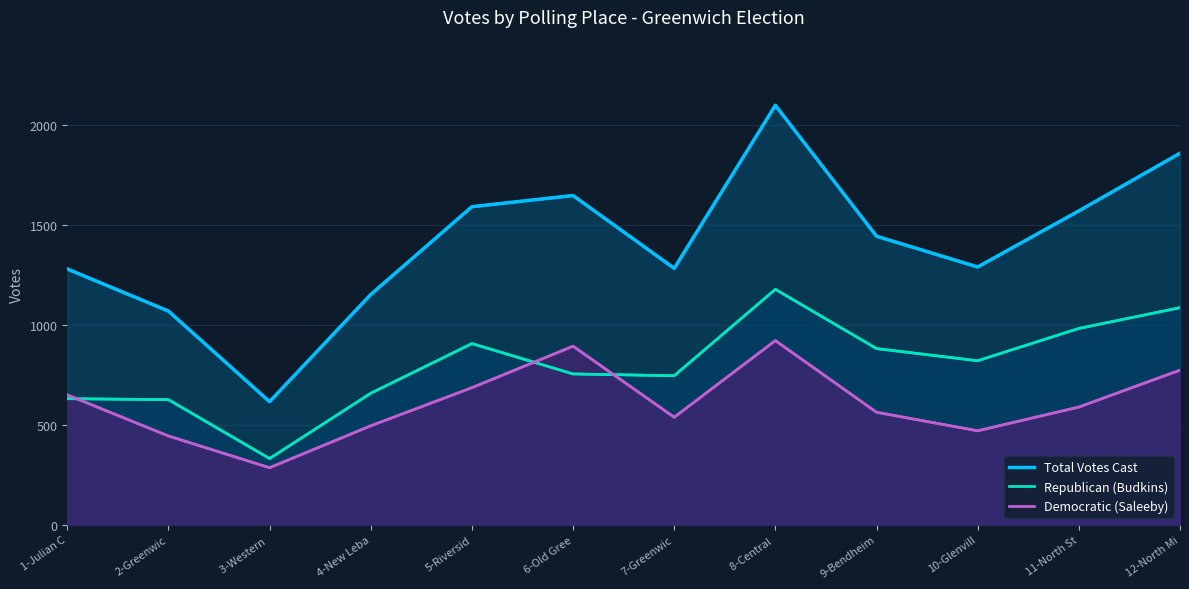

What is the value of the Democratic (Saleeby) point at the 1st from the left?

650